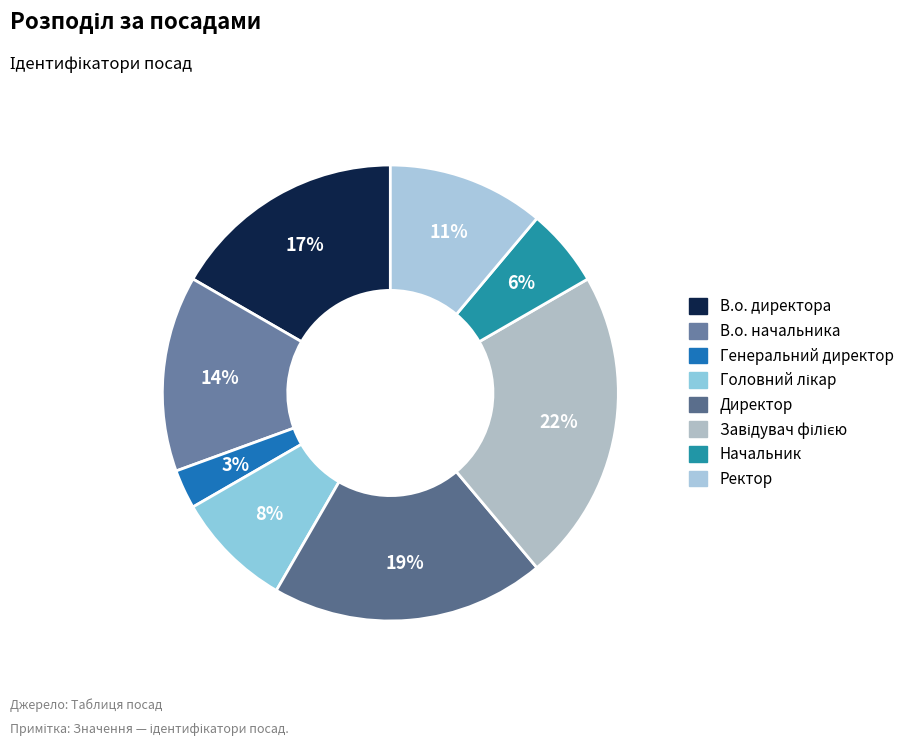

Which category has the smallest portion of the pie?

Генеральний директор